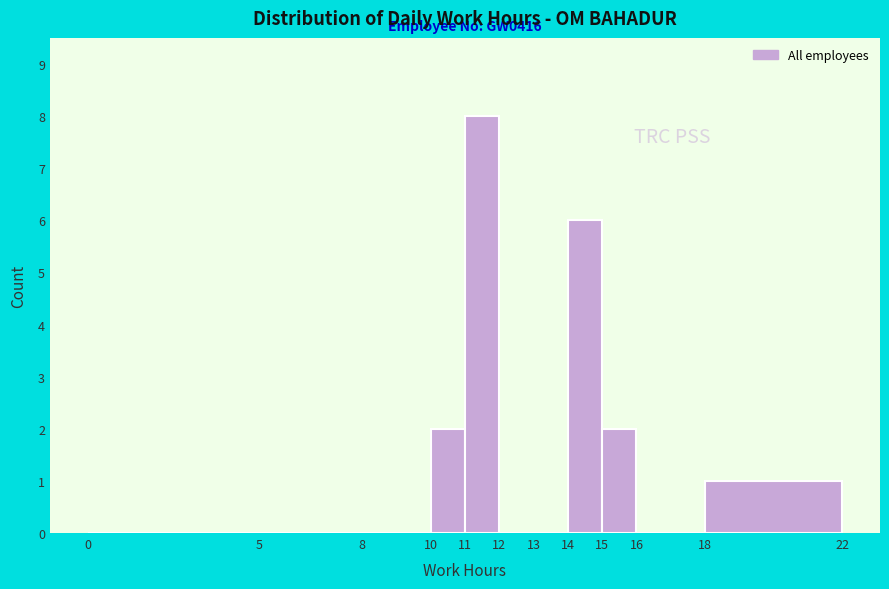

Which range on the x-axis has the tallest bar?

11 to 12